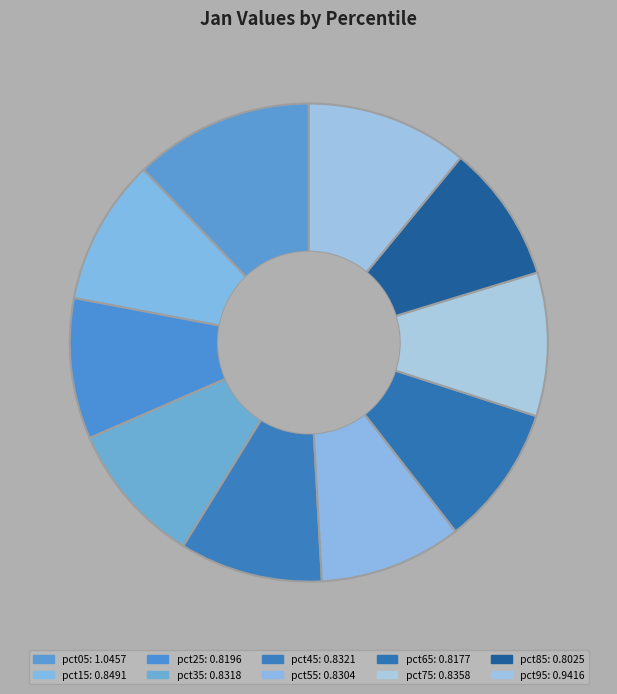

How many slices are in this pie chart?

10